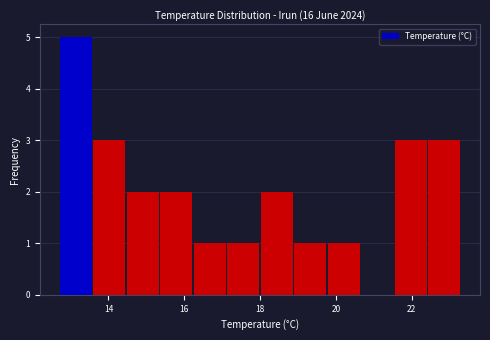

Reading left to right, transcribe this chart: for each bar, give the range it covers on the x-axis and its height. Neither the bar edges nor the heights are printed on the chart, so give them approximately, as read against the axes.

12.8 to 13.6: 5
13.6 to 14.4: 3
14.4 to 15.4: 2
15.4 to 16.2: 2
16.2 to 17.2: 1
17.2 to 18.0: 1
18.0 to 18.8: 2
18.8 to 19.8: 1
19.8 to 20.6: 1
20.6 to 21.6: 0
21.6 to 22.4: 3
22.4 to 23.4: 3